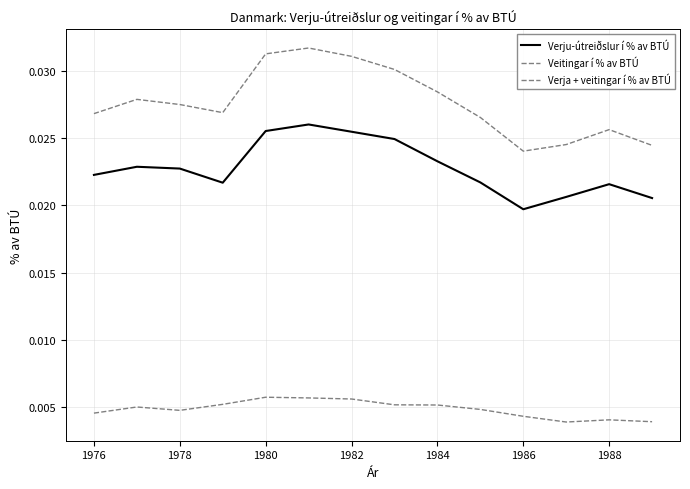

List the series in order of their overall mean, highest first.

Verja + veitingar í % av BTÚ, Verju-útreiðslur í % av BTÚ, Veitingar í % av BTÚ